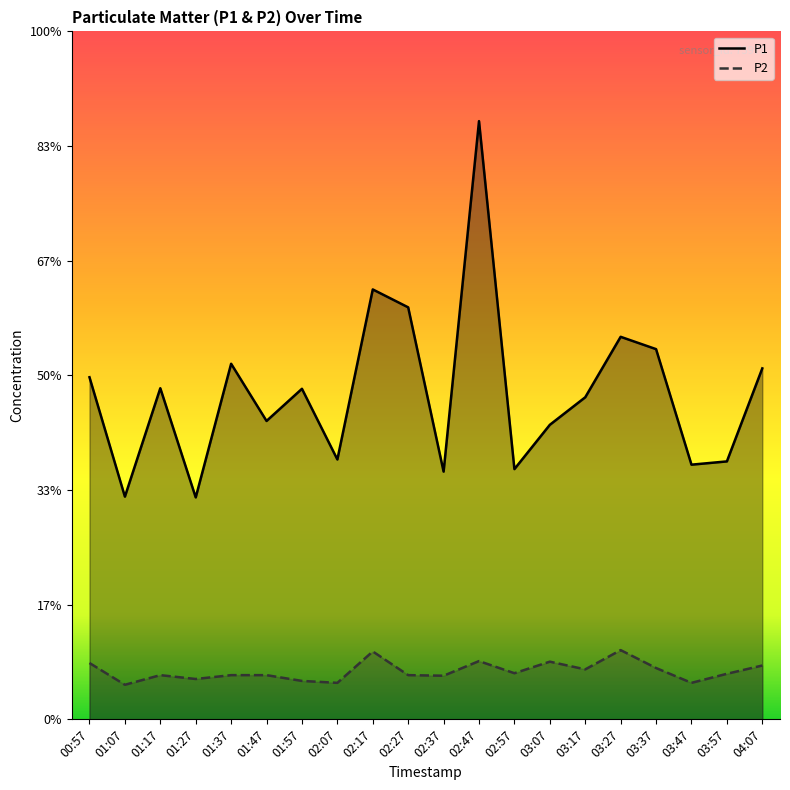

At which category is the sum across all series the highest?

02:47